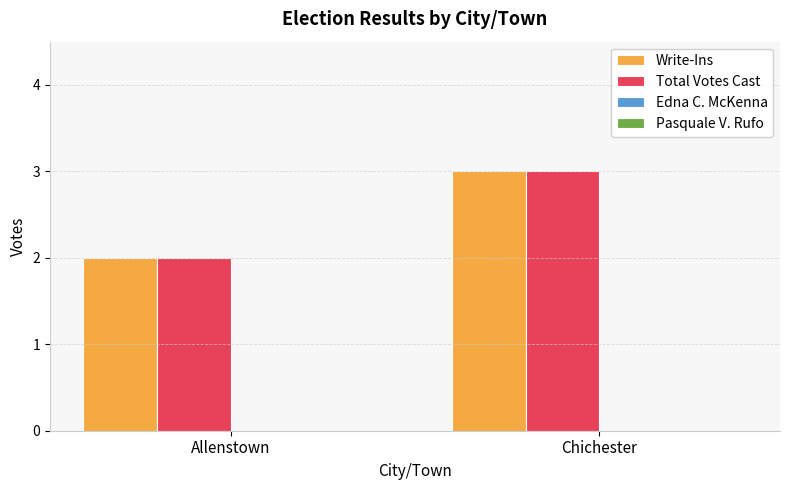

Read the Write-Ins value at Chichester.

3